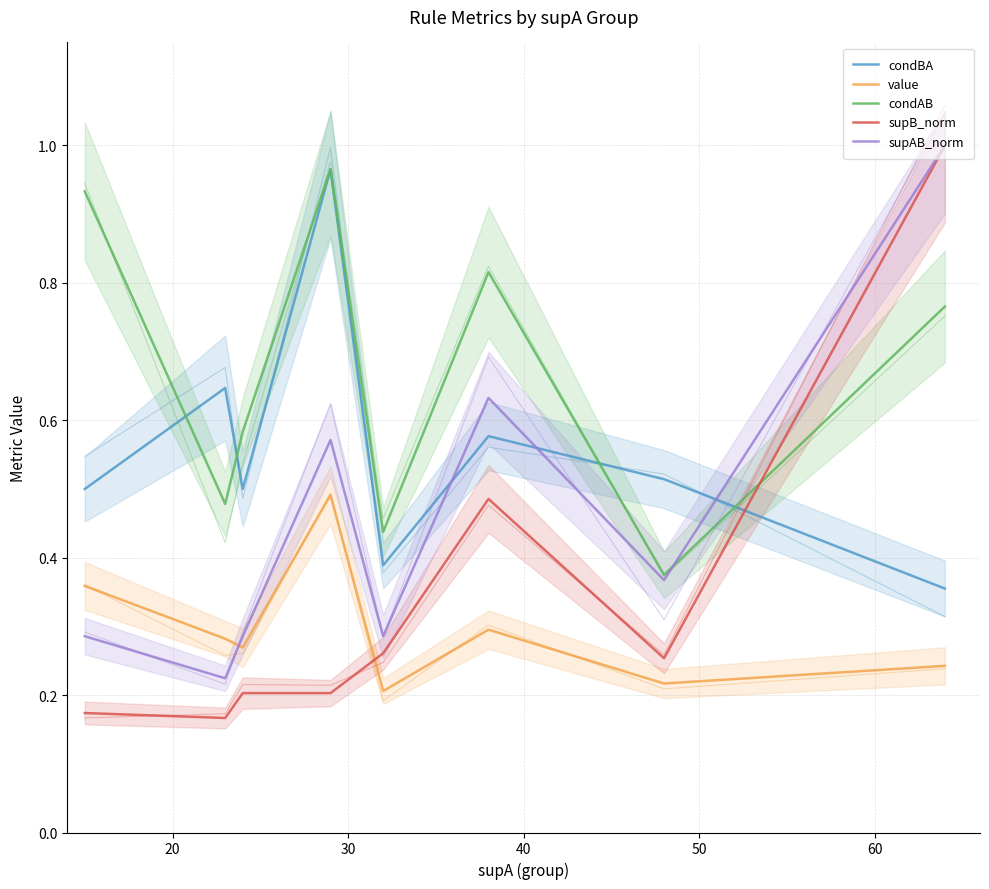

How many times do condAB and supAB_norm cross each other?

1